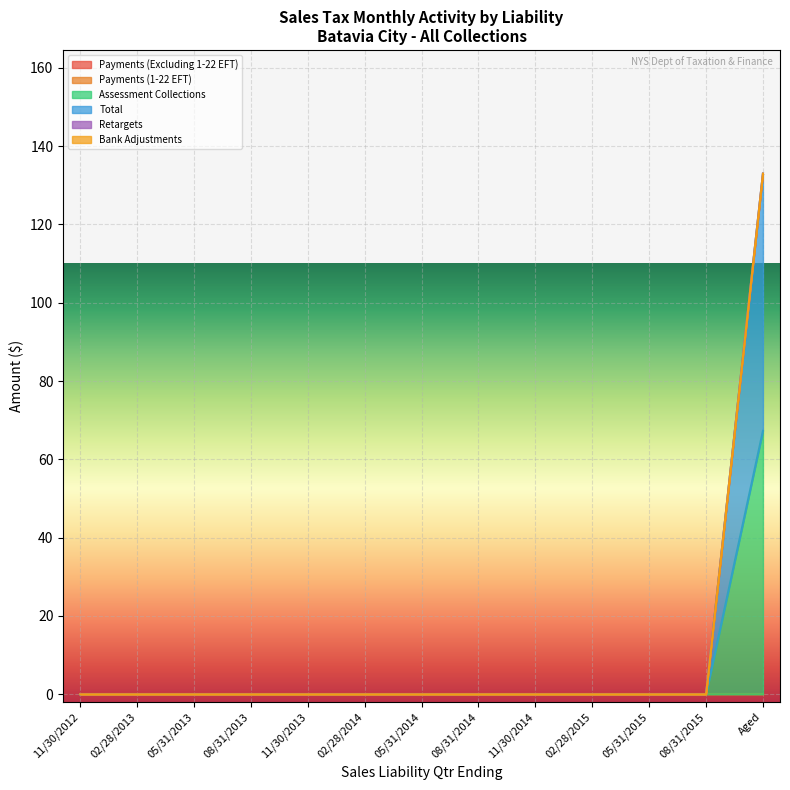

At how many categories does at least one series exceed 42?

1